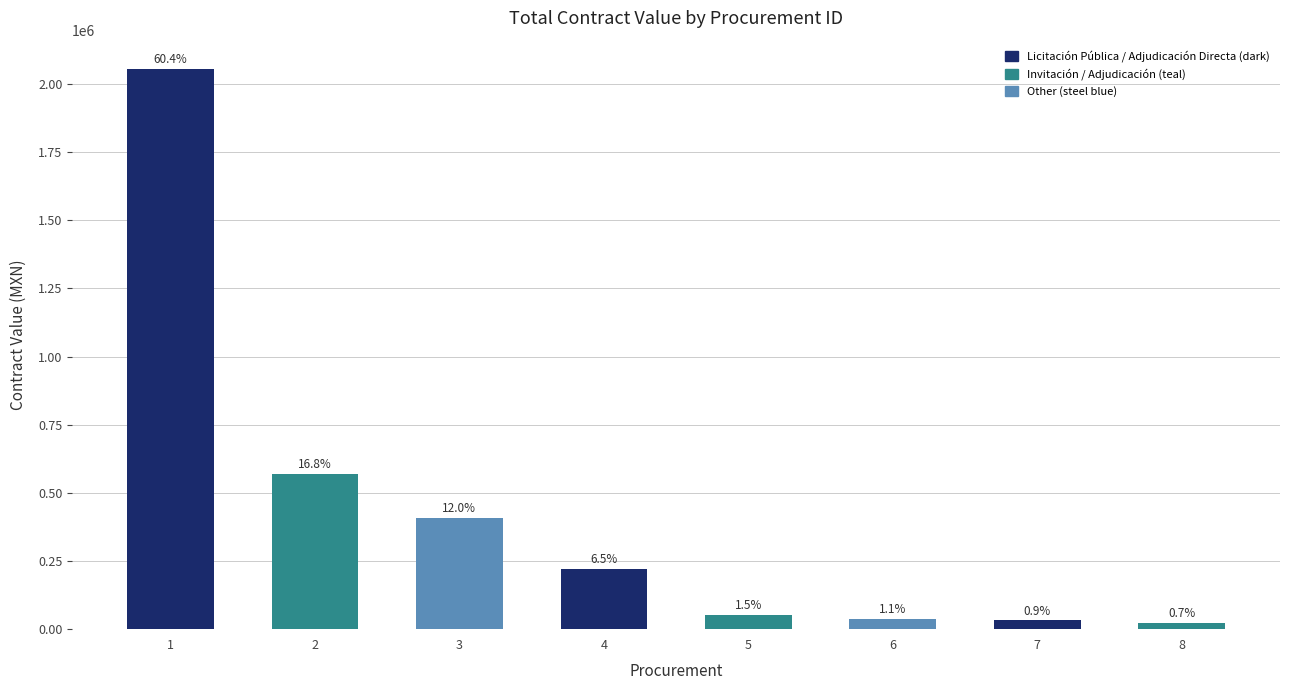

List the labels in order of value, largest first.

1, 2, 3, 4, 5, 6, 7, 8